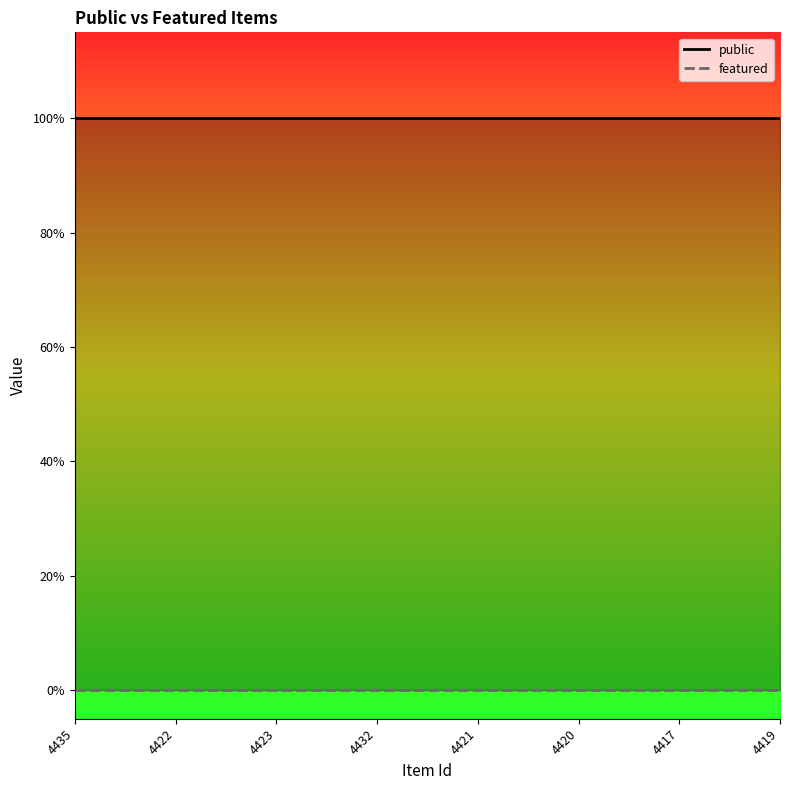

List the series in order of their overall mean, lowest first.

featured, public